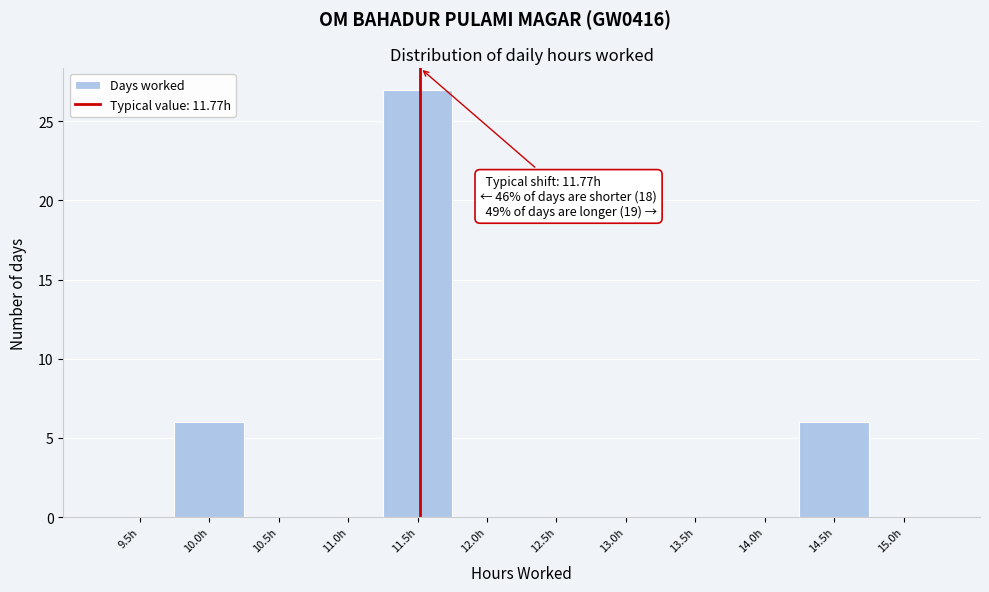

Reading right to left, extract all data points from this chart.

15.0h=0	14.5h=6	14.0h=0	13.5h=0	13.0h=0	12.5h=0	12.0h=0	11.5h=27	11.0h=0	10.5h=0	10.0h=6	9.5h=0